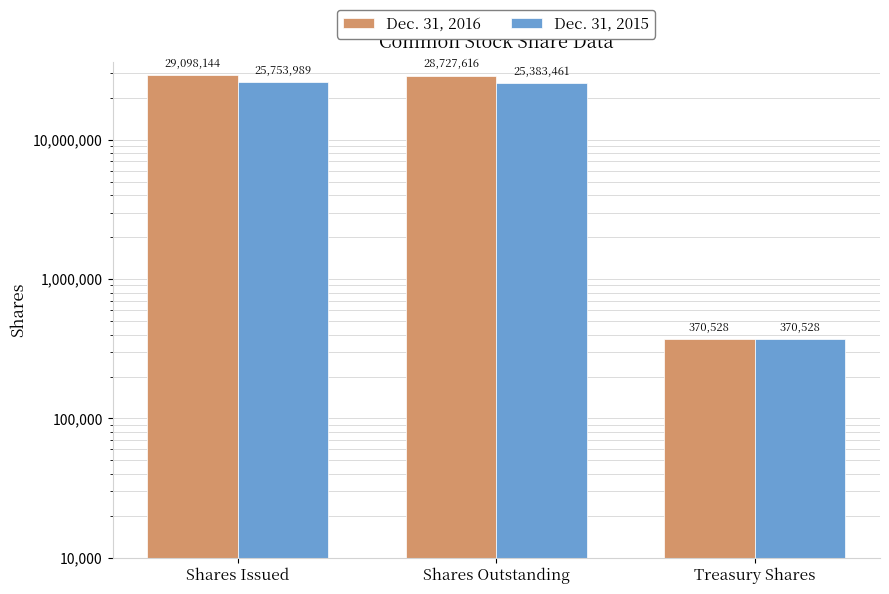

What is the sum of the Dec. 31, 2015 values at Shares Issued and Shares Outstanding?

51137450